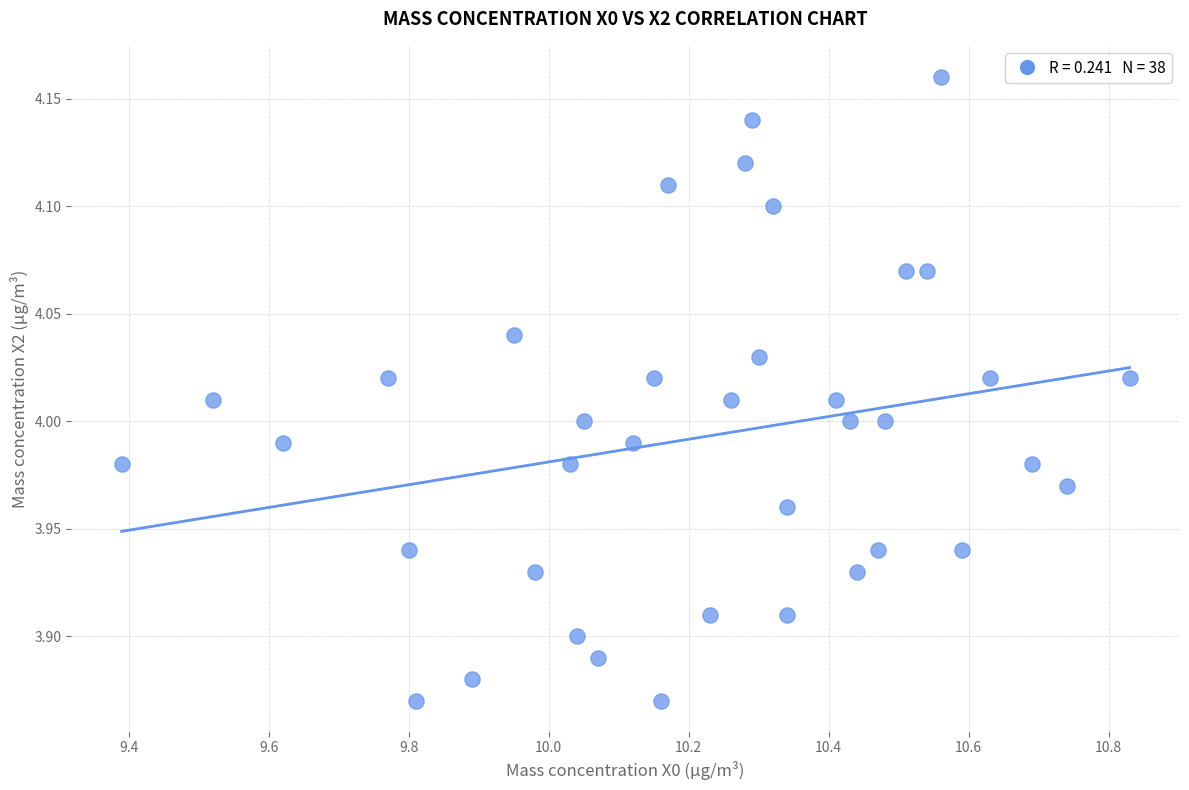

What is the range of Y values (max minus min)?

0.3